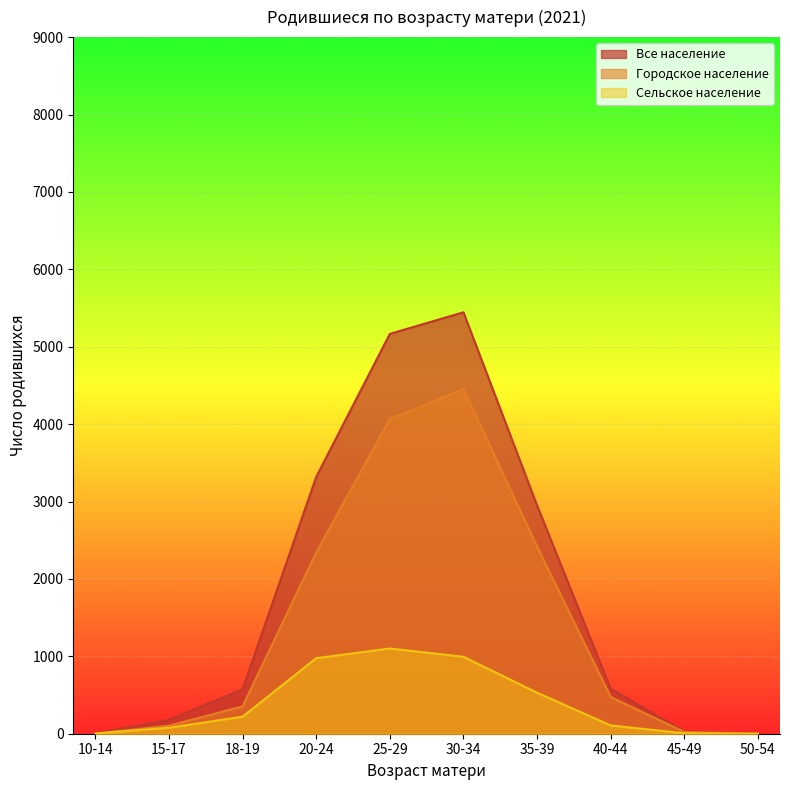

Between 10-14 and 30-34, which is larger?

30-34